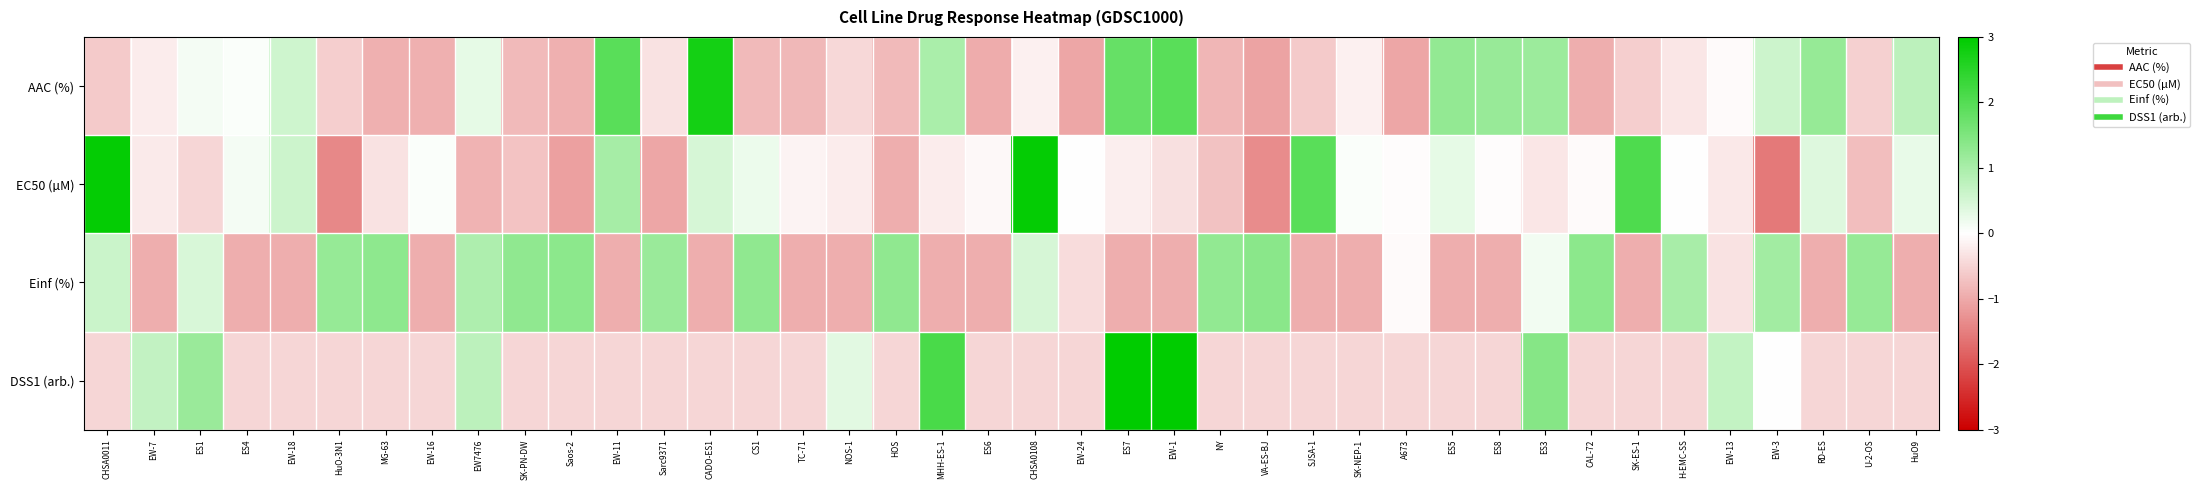

Which series has the largest range (max minus min)?

EC50 (µM)